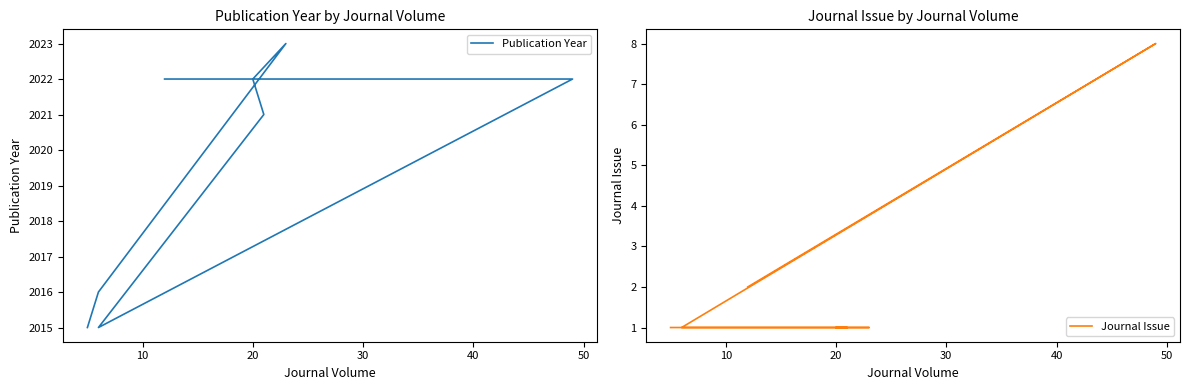

What is the sum of all Publication Year values?

16156